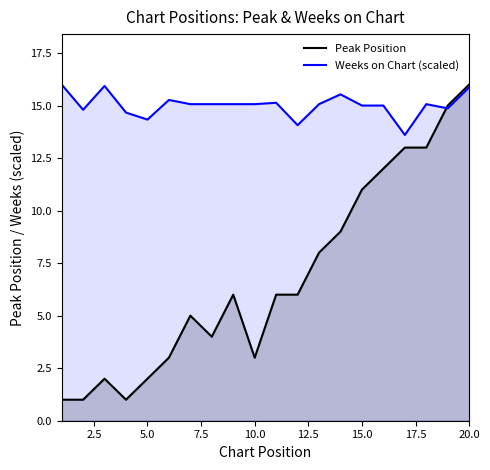

What is the value of the Weeks on Chart (scaled) point at the 11th from the left?

15.1